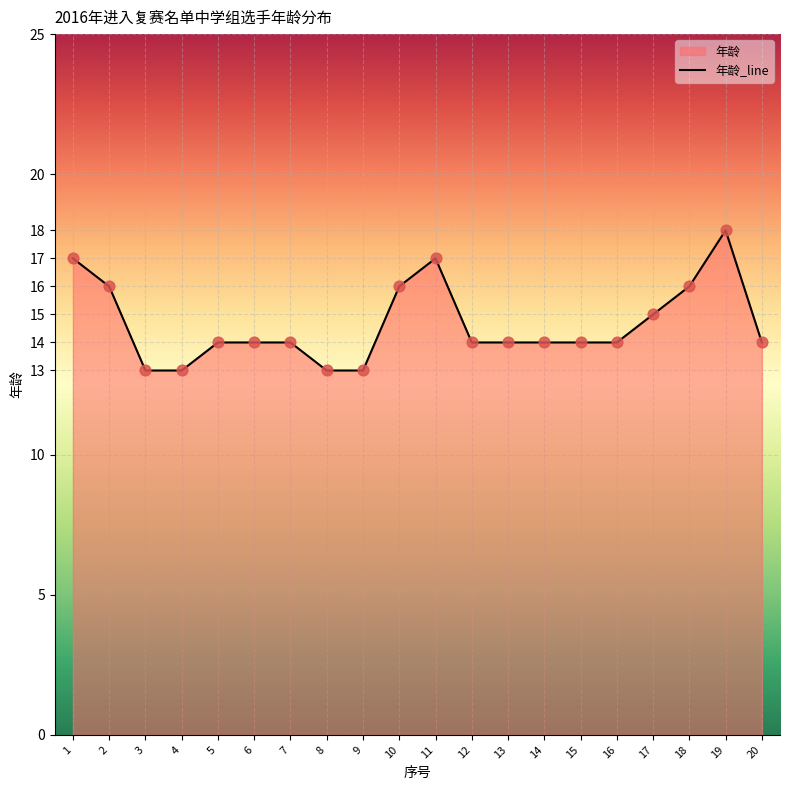

What is the ratio of the value at 9 to the value at 6?

0.9